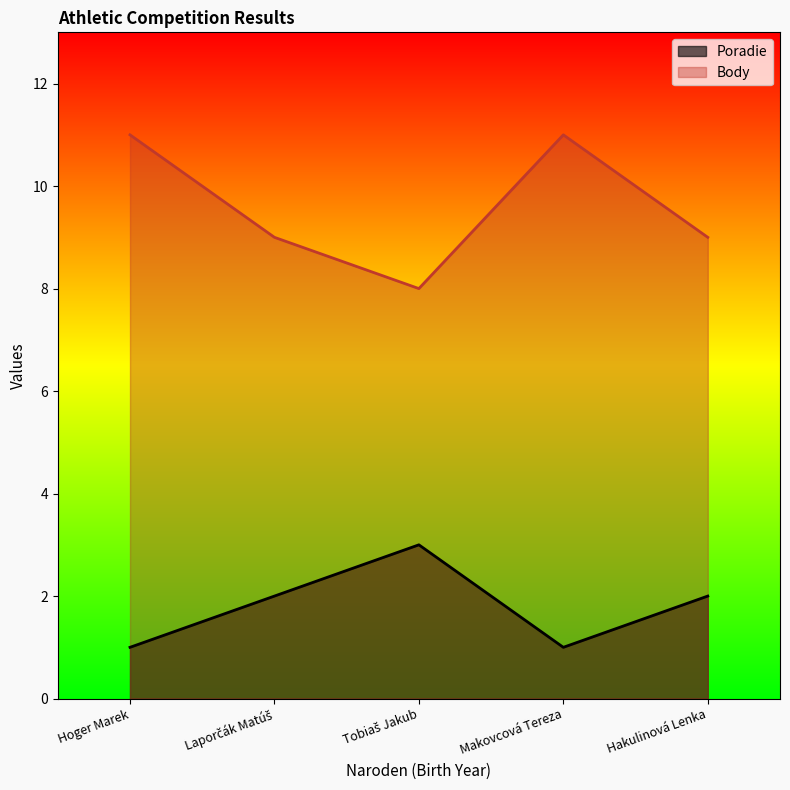

True or false: Poradie and Body cross at least once.

False